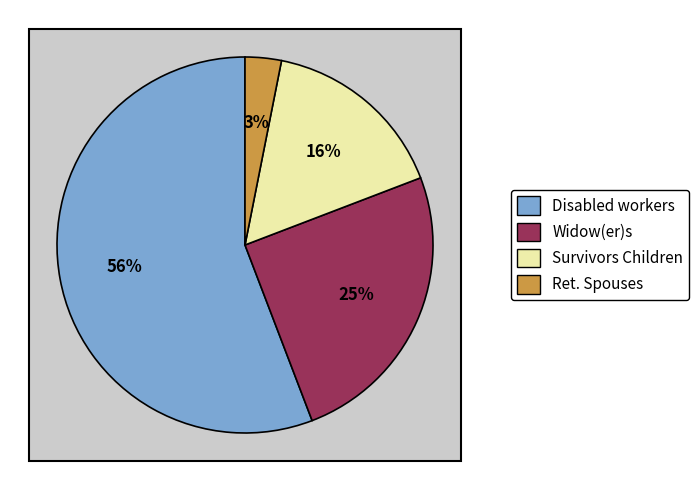

Is it true that Retirement (Spouses) is 3% of the pie?

True